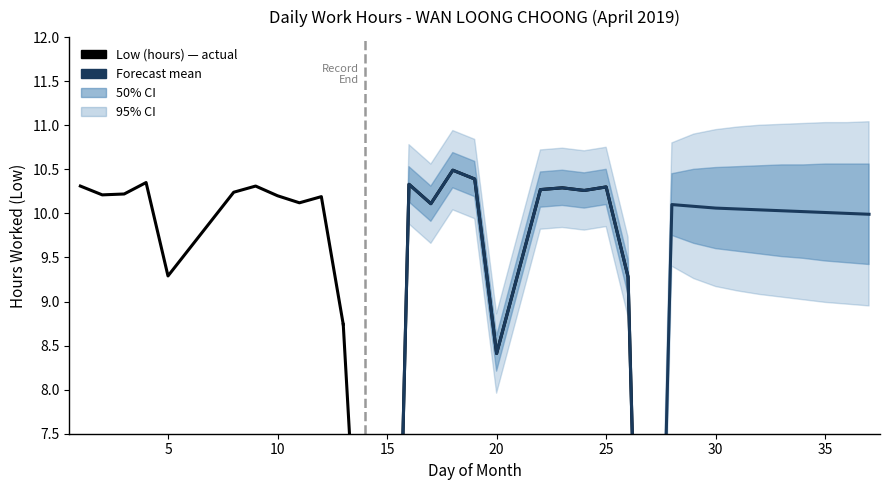

Which label corresponds to the smallest value in the chart?

15